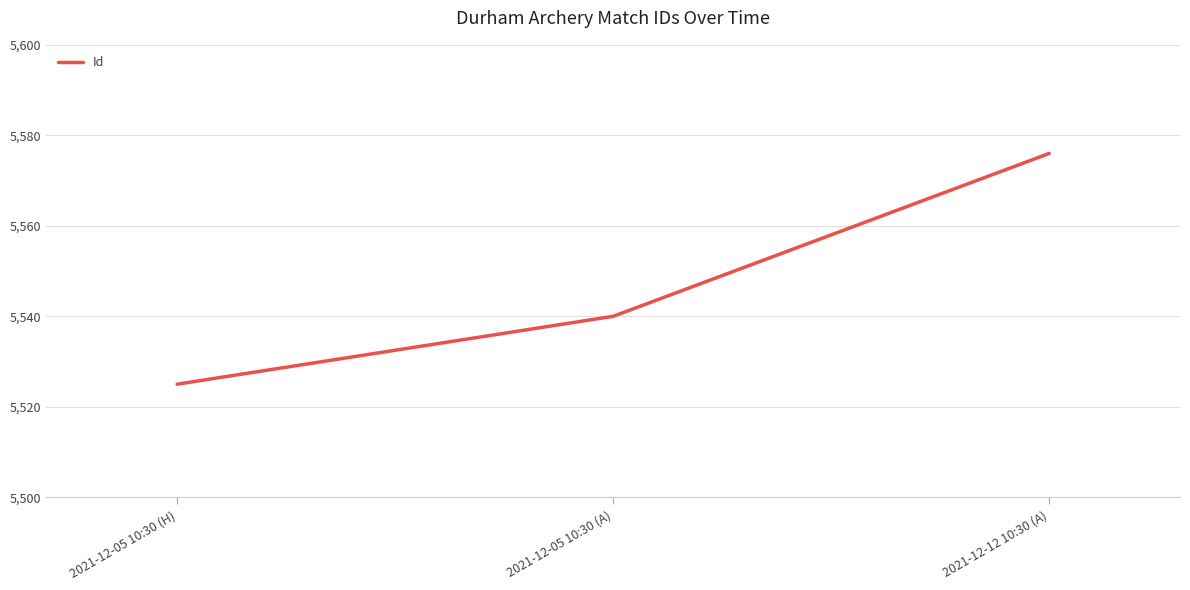

True or false: the data shows 5576 at 2021-12-12 10:30 (A).

True